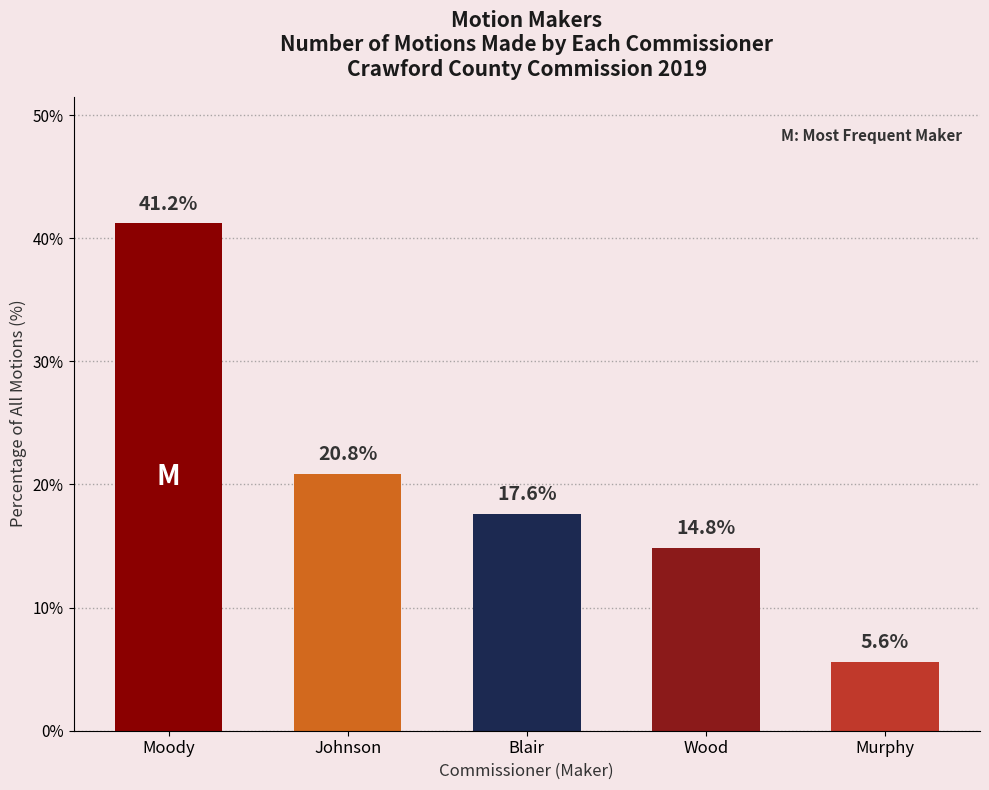

How many values are below 17?

2